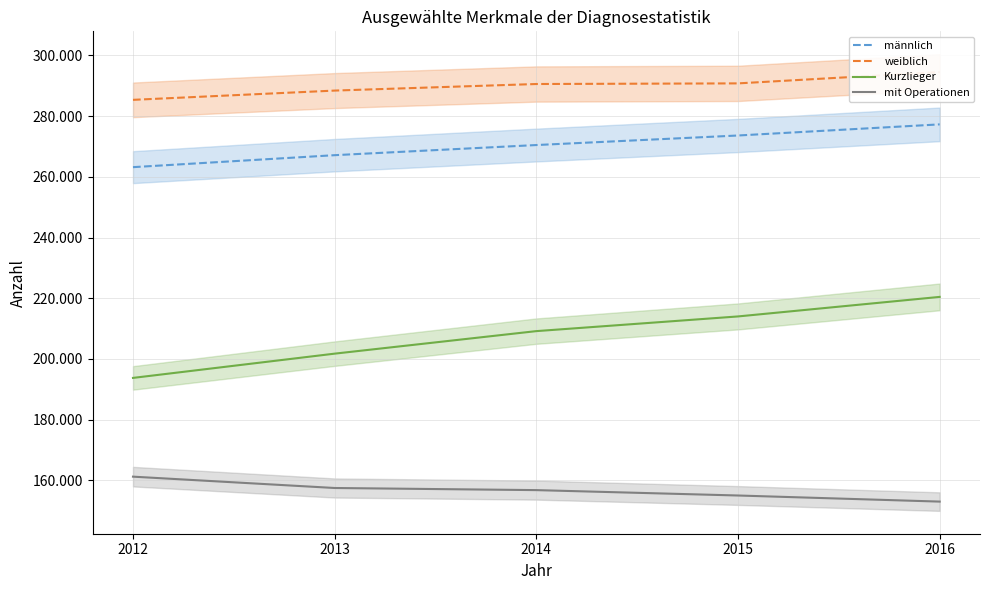

Reading left to right, list all the values displayed in this chart.

männlich: 263208	267154	270495	273639	277304
weiblich: 285385	288439	290603	290810	294545
Kurzlieger: 193767	201760	209182	214021	220459
mit Operationen: 161231	157494	156795	155021	153012